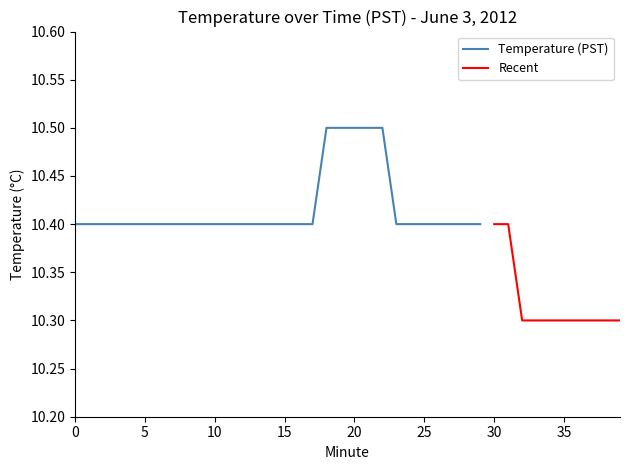

Between 6 and 26, which is larger?

6